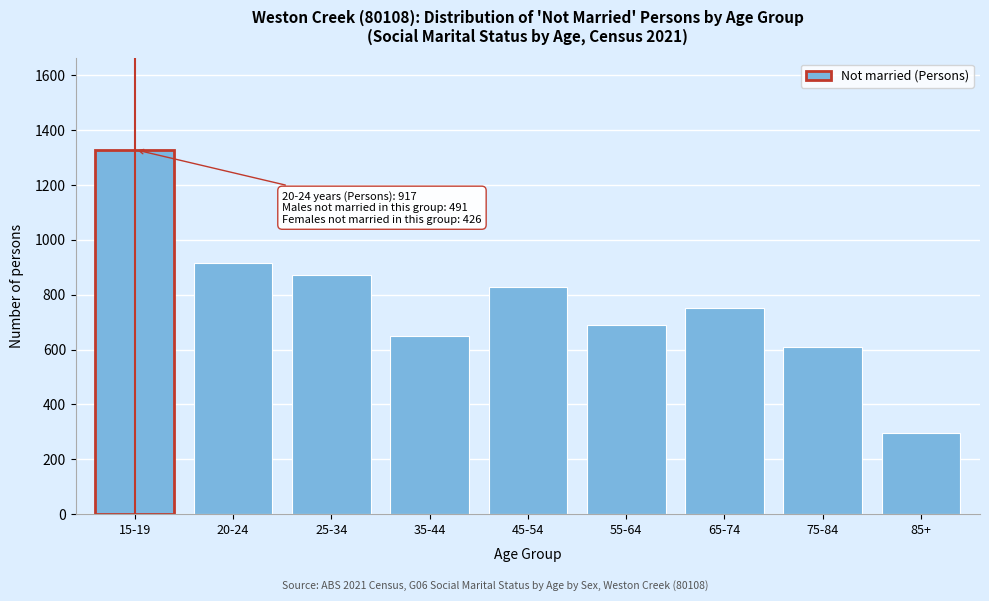

Reading right to left, extract all data points from this chart.

294	610	753	688	828	651	870	917	1329